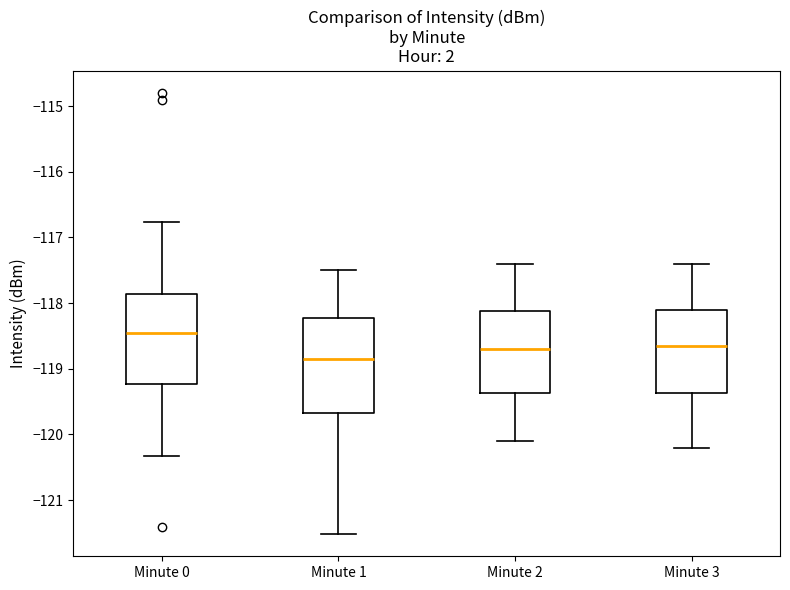

Which box's median line is the highest?

Minute 0